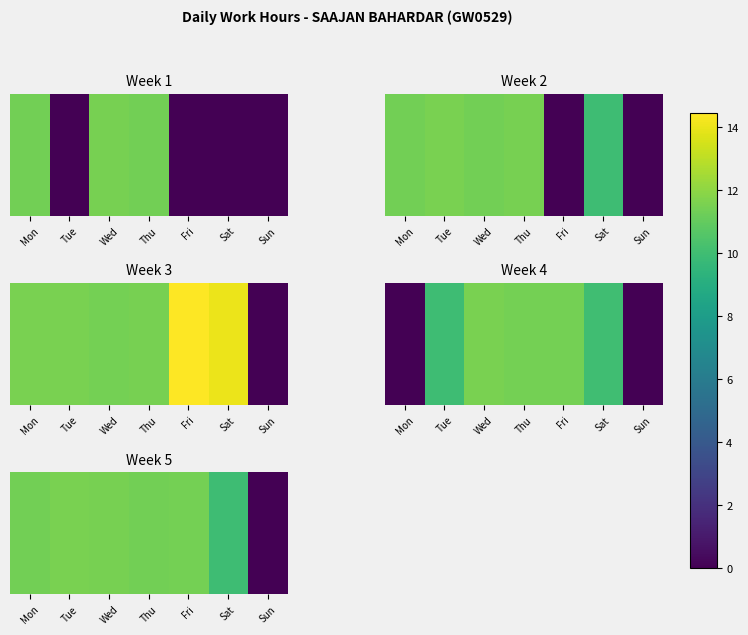

Where does the data first go above 11?

Mon